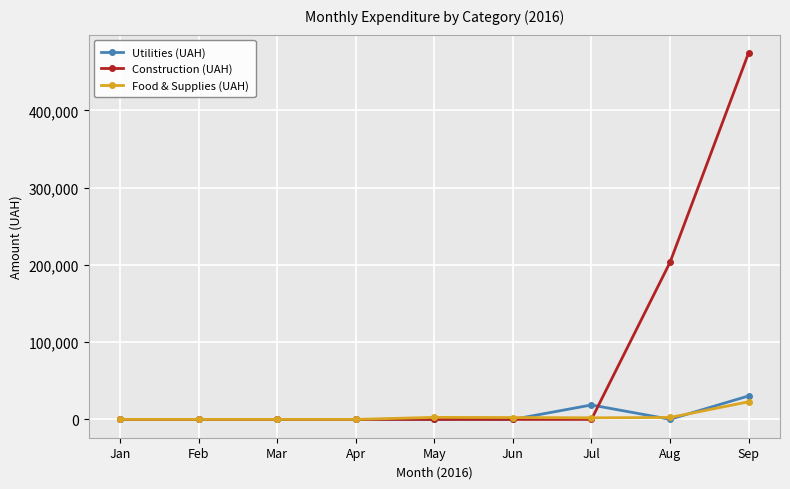

After their last crossing, which series has the higher values: Construction (UAH) or Utilities (UAH)?

Construction (UAH)